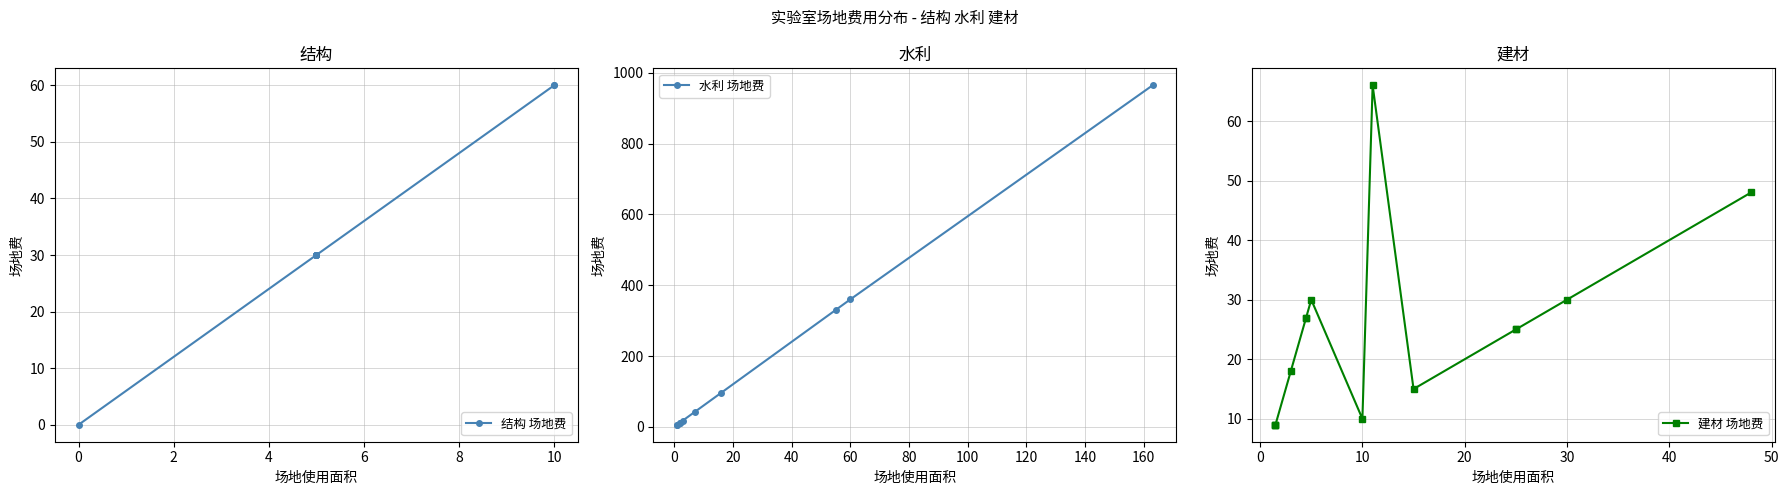

At 7, list the series in order from smallest to largest.

水利, 结构